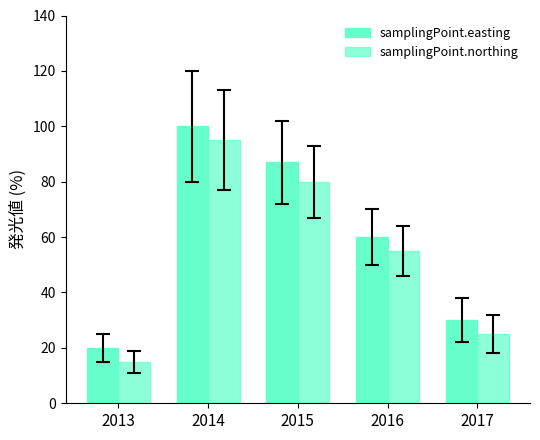

Is the value of samplingPoint.northing at 2016 greater than the value of samplingPoint.easting at 2017?

Yes